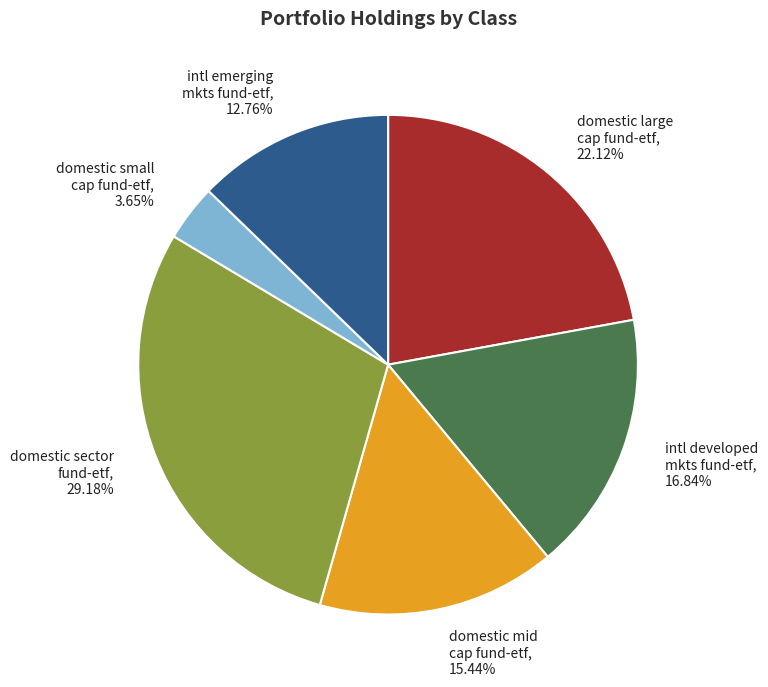

Which has a higher value, intl developed mkts fund-etf or domestic mid cap fund-etf?

intl developed mkts fund-etf